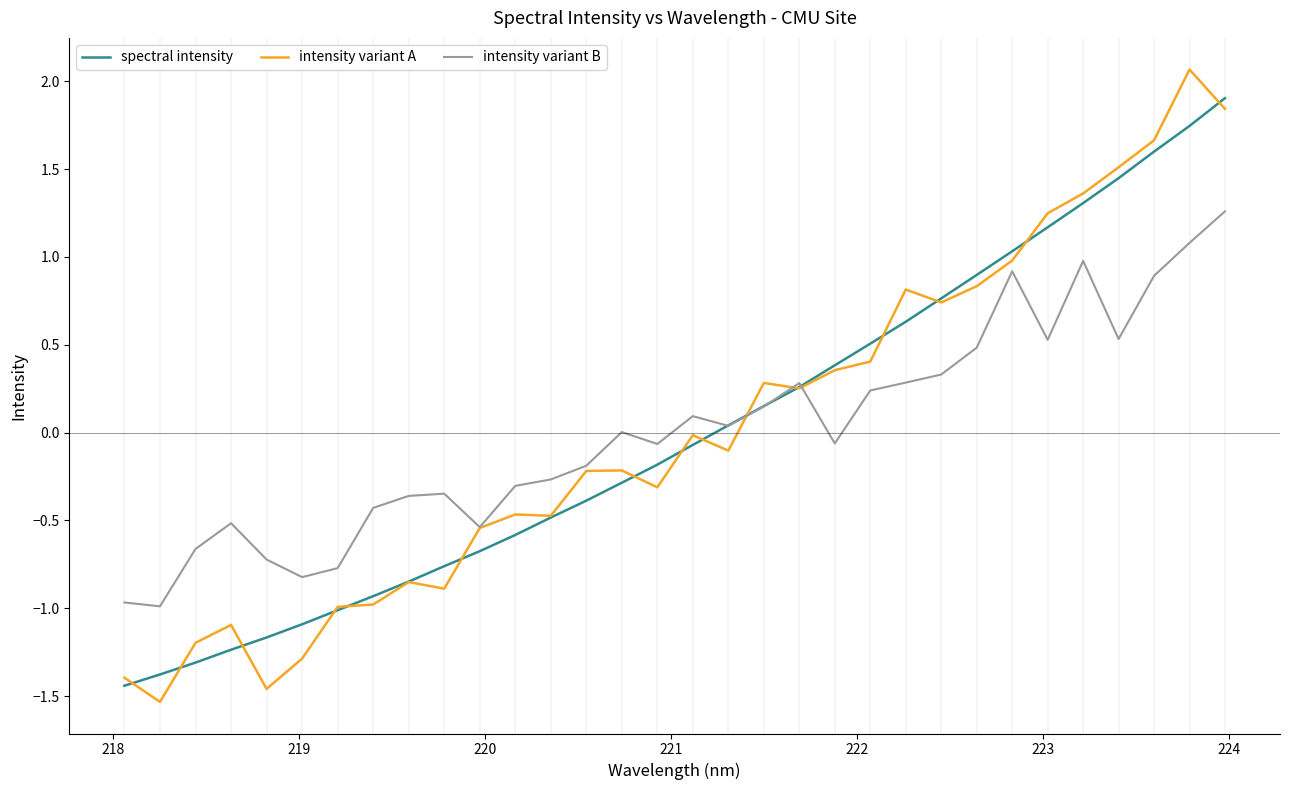

List the series in order of their peak value, lowest first.

intensity variant B, spectral intensity, intensity variant A